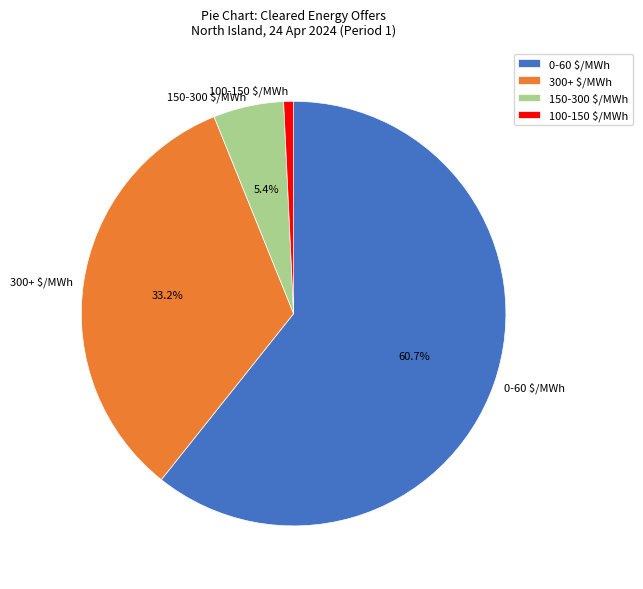

How many slices are in this pie chart?

4